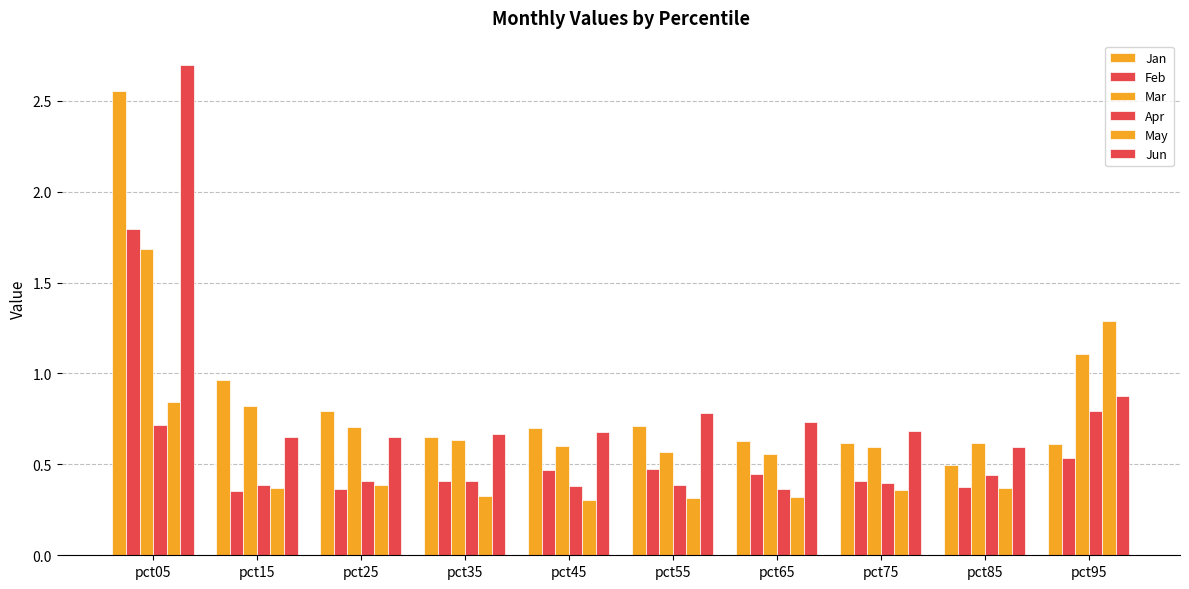

Does the chart contain any negative values?

No